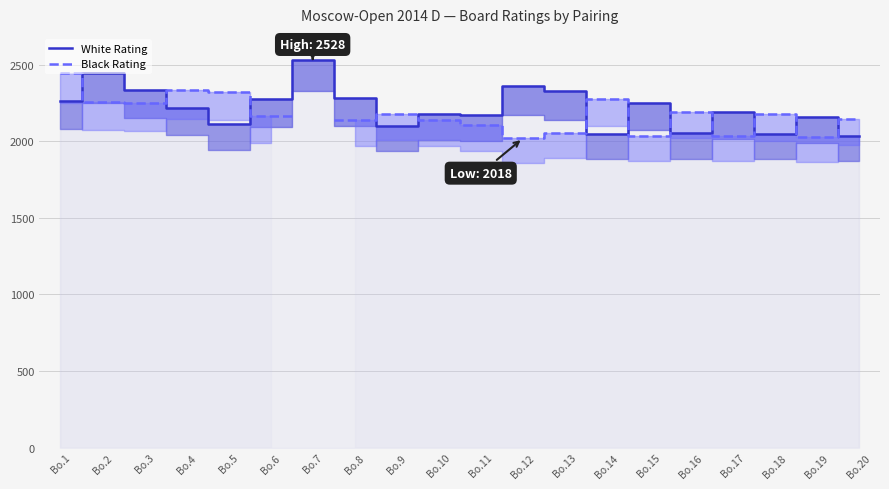

Where do Black Rating and White Rating first cross each other?

Bo.1 and Bo.2